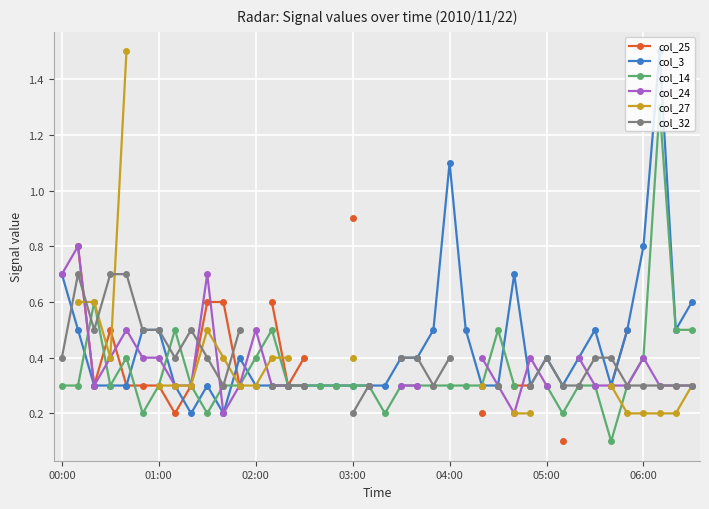

Is the value of col_27 at 34 greater than the value of col_24 at 20?

No